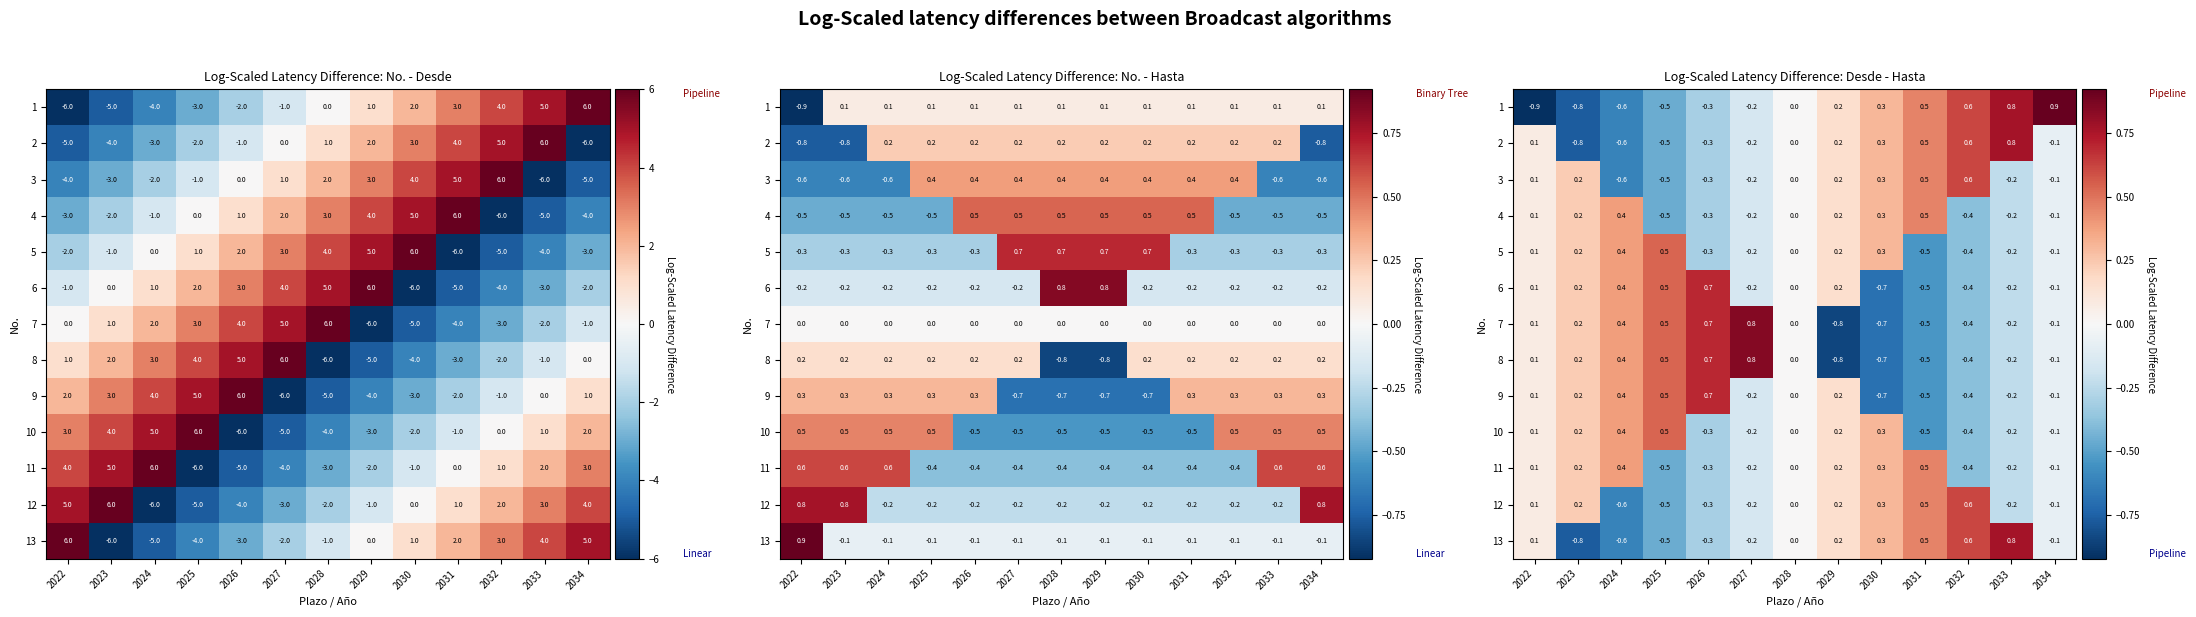

What is the spread (max minus min) of values at 2027?

1.0